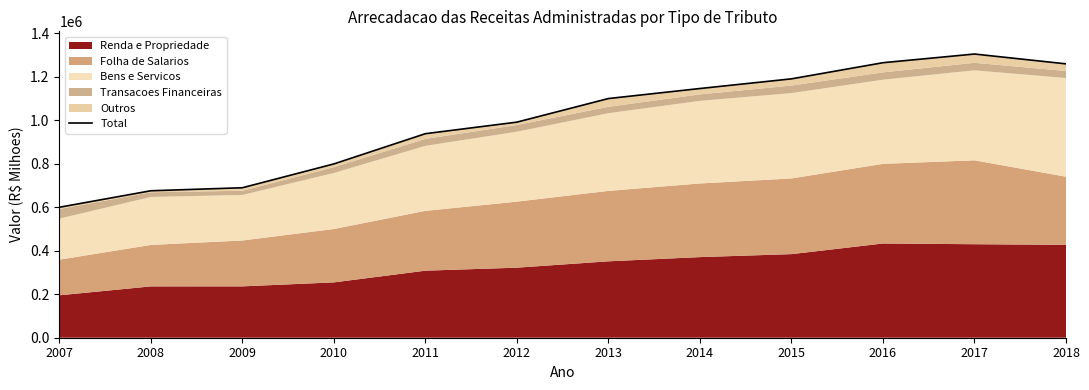

What is the minimum value shown in the chart?

600324.1